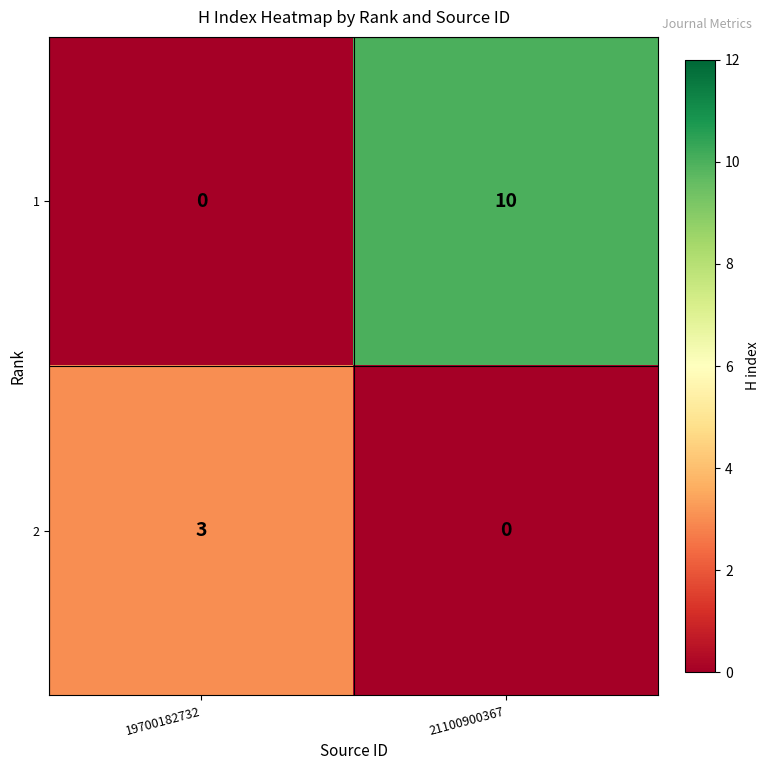

At 21100900367, list the series in order from smallest to largest.

2, 1